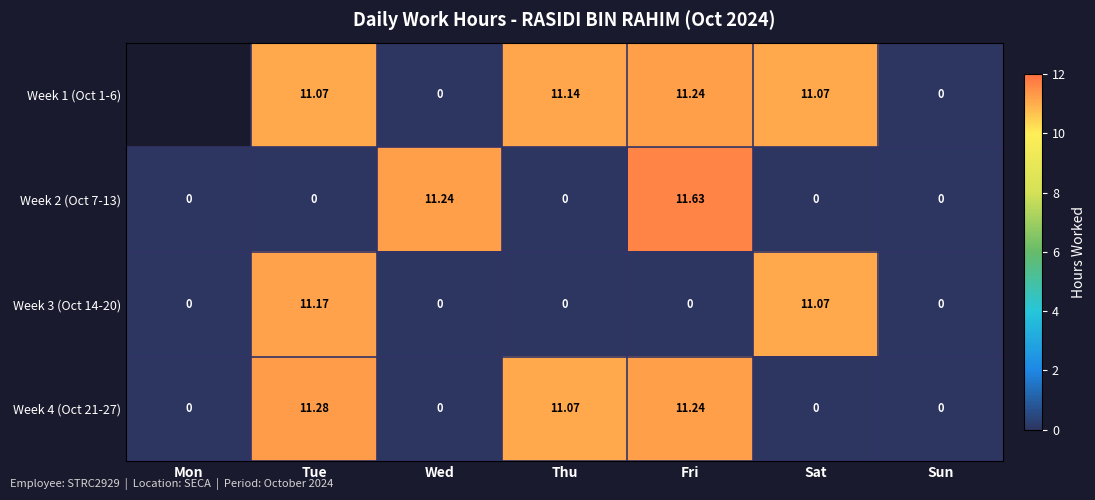

Is the value of Week 4 (Oct 21-27) at Tue greater than the value of Week 1 (Oct 1-6) at Tue?

Yes